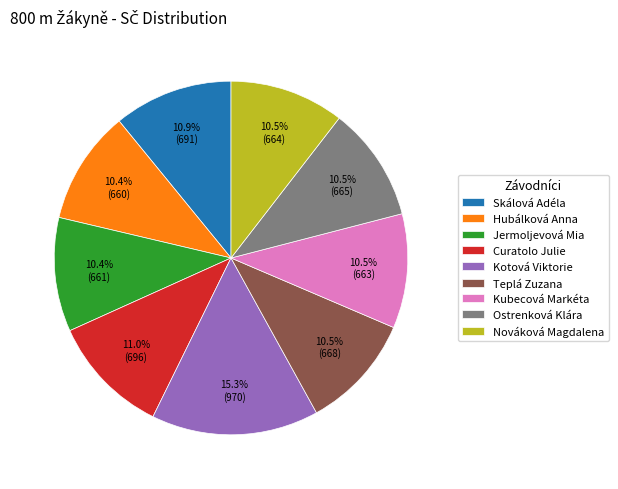

Which category has the biggest portion of the pie?

Kotová Viktorie